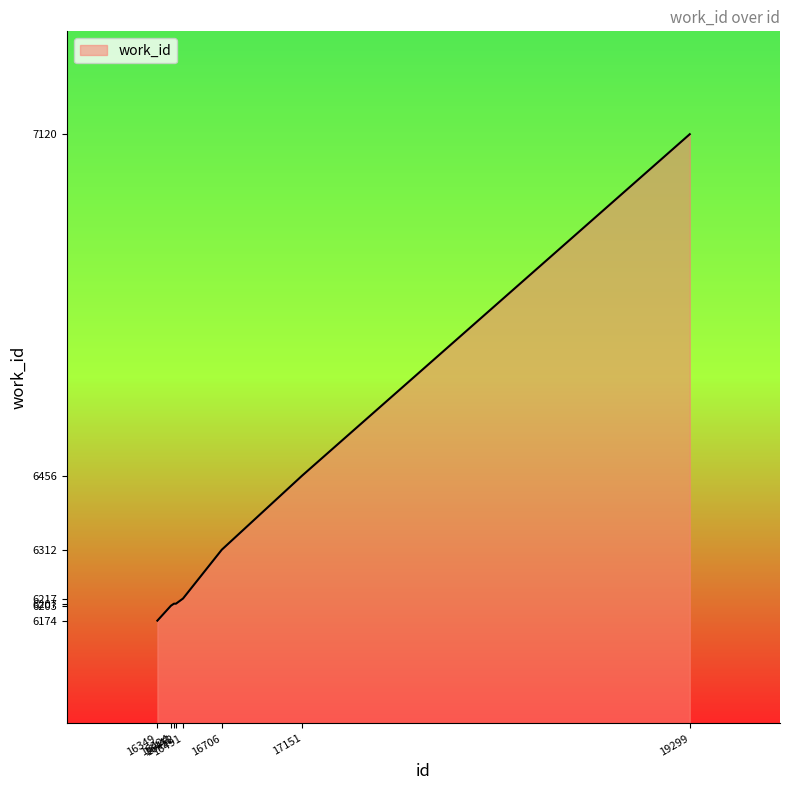

What value does the data have at 16452?

6207